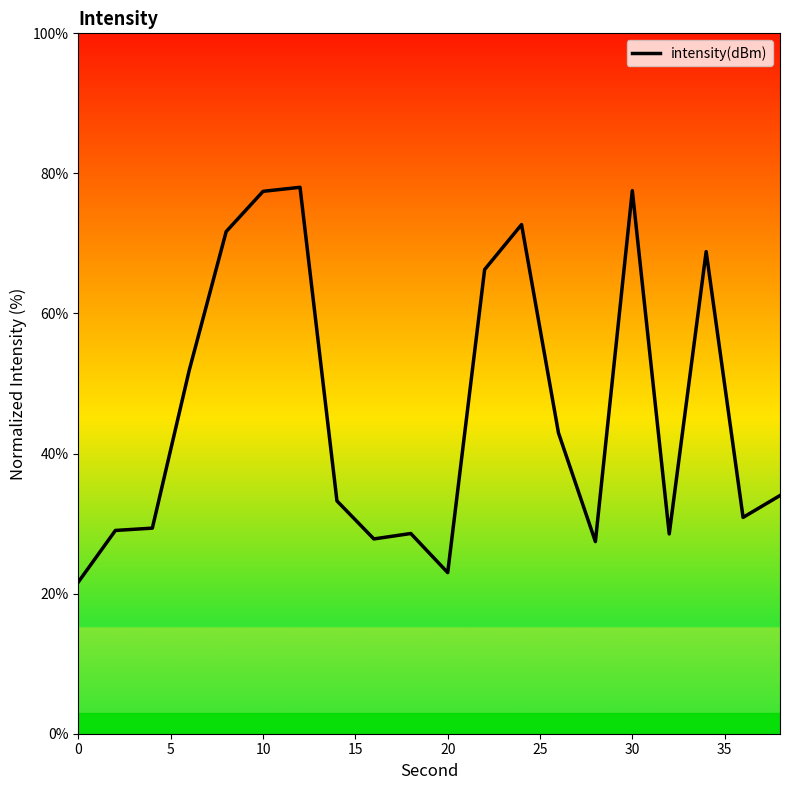

What is the minimum value shown in the chart?

21.7